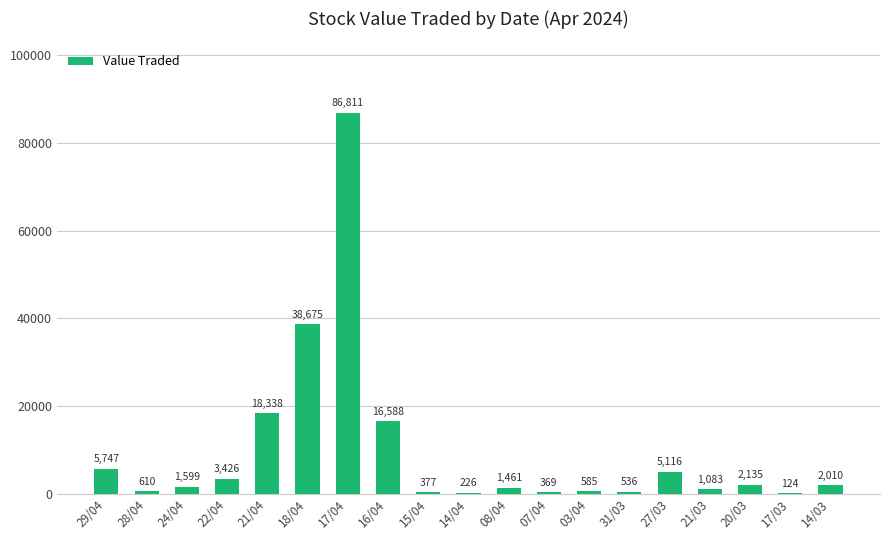

Is it true that the value at 24/04 is 1599?

True